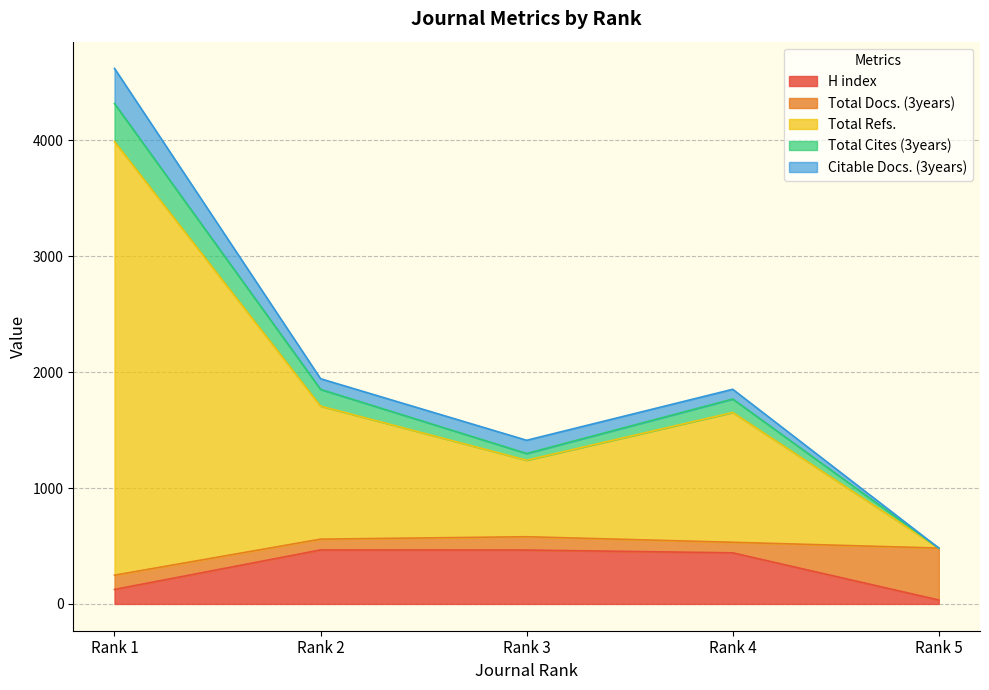

In Total Cites (3years), how many points are lower than both neighbors (excluding endpoints)?

1